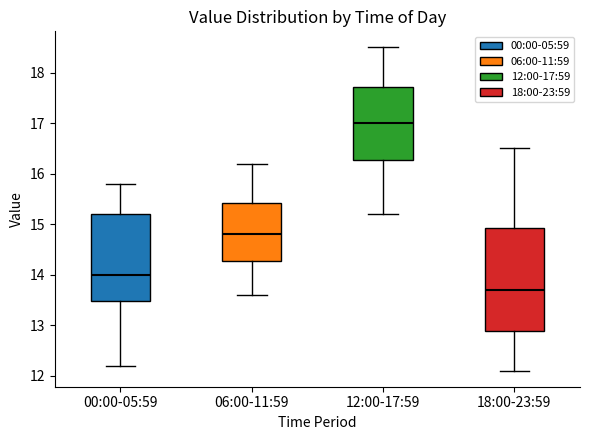

Which box has the lowest median line?

18:00-23:59